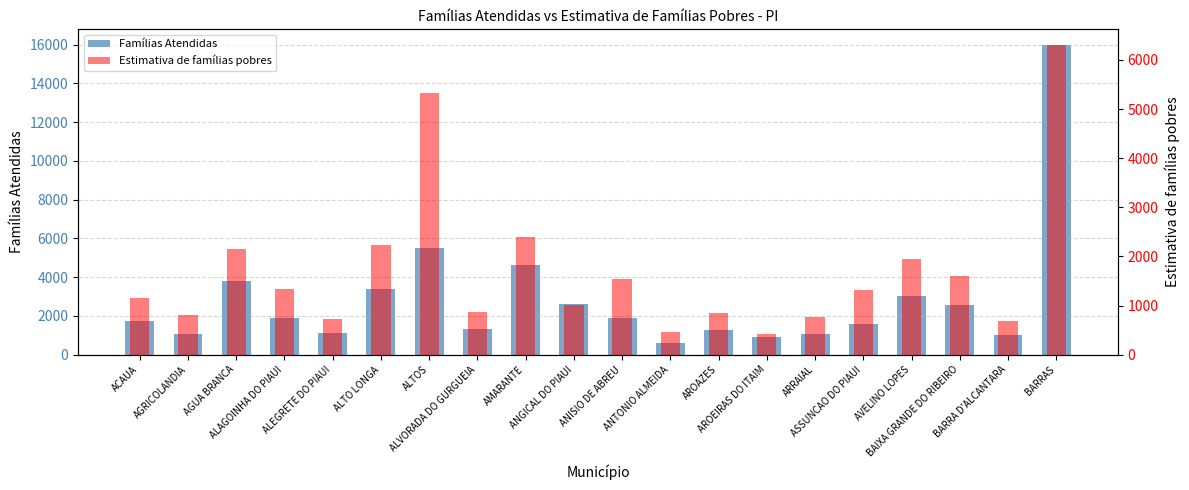

Which series has the largest total across all categories?

Famílias Atendidas